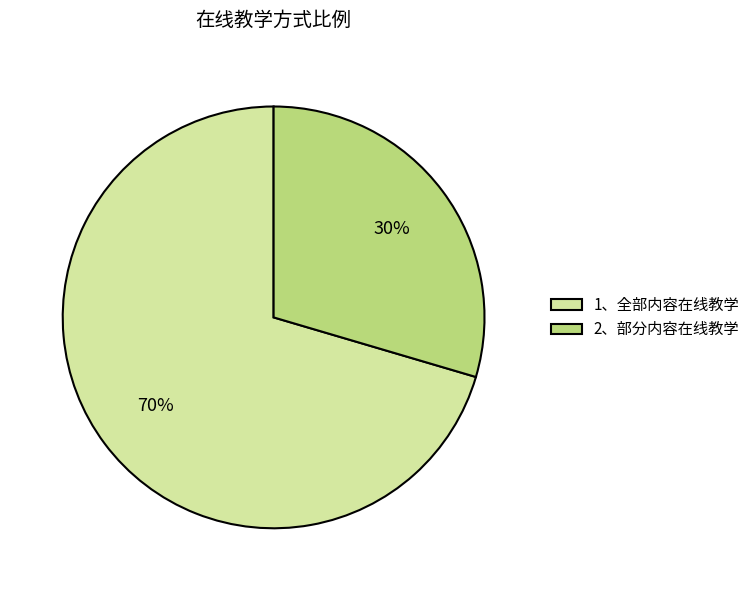

Which category has the smallest portion of the pie?

2、部分内容在线教学